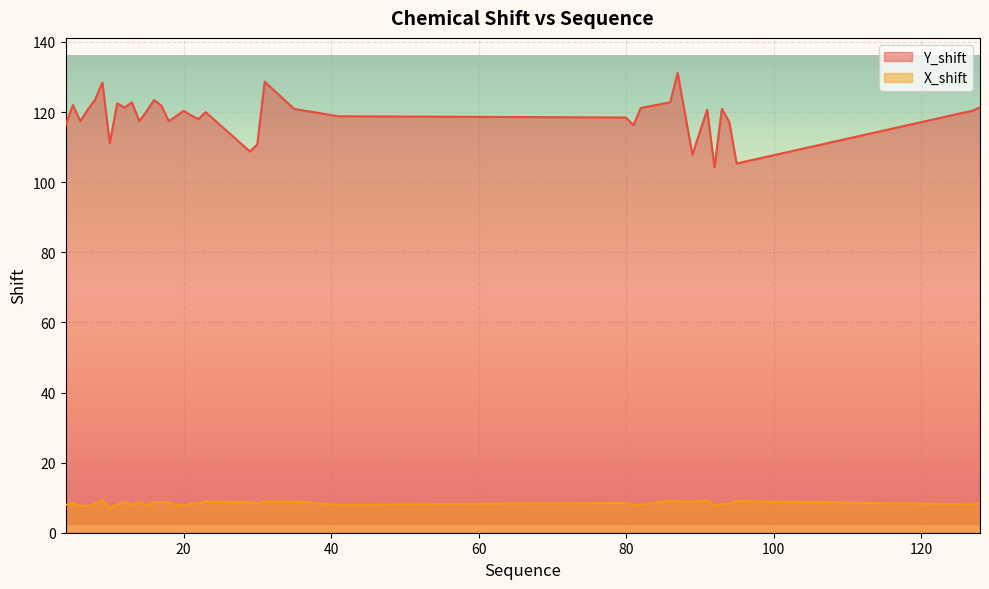

Reading right to left, what are all the values shown in this chart?

Y_shift: 128=121.4	127=120.4	95=105.3	94=117.2	93=120.9	92=104.3	91=120.7	89=107.9	87=131.2	86=122.8	82=121.2	81=116.2	80=118.4	41=118.8	35=120.9	31=128.7	30=110.8	29=108.8	23=120.0	22=118.0	21=119.1	20=120.3	19=118.8	18=117.4	17=121.8	16=123.4	15=120.3	14=117.4	13=122.8	12=121.3	11=122.5	10=111.1	9=128.4	8=123.5	7=120.7	6=117.4	5=122.0	4=116.2
X_shift: 128=8.5	127=8.1	95=9.0	94=8.2	93=8.1	92=7.8	91=9.3	89=8.9	87=9.0	86=9.1	82=8.0	81=8.0	80=8.5	41=7.9	35=8.9	31=8.9	30=8.3	29=8.7	23=8.9	22=8.3	21=8.4	20=7.7	19=8.0	18=8.6	17=8.6	16=8.7	15=7.7	14=8.8	13=8.0	12=8.7	11=8.0	10=7.1	9=9.3	8=8.3	7=7.5	6=7.7	5=8.5	4=7.9